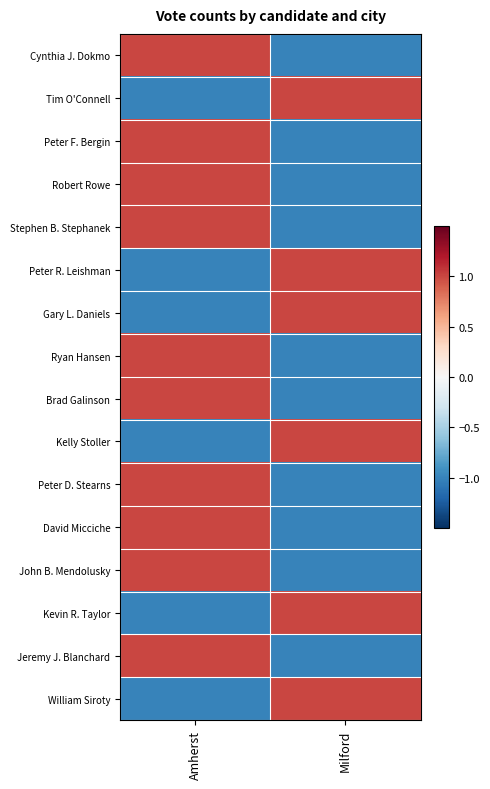

What is the spread (max minus min) of values at Milford?

2